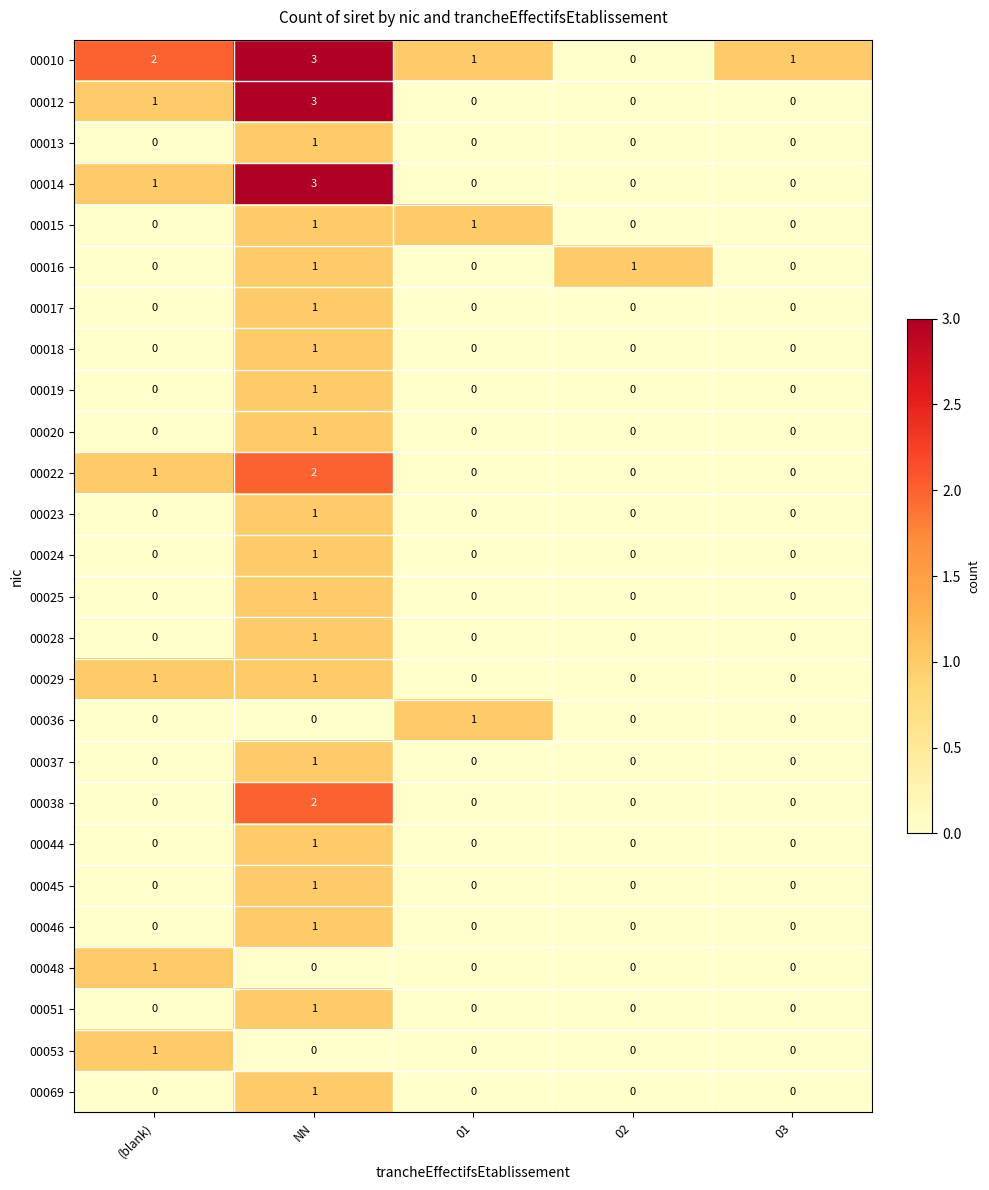

How many series are shown in this chart?

26